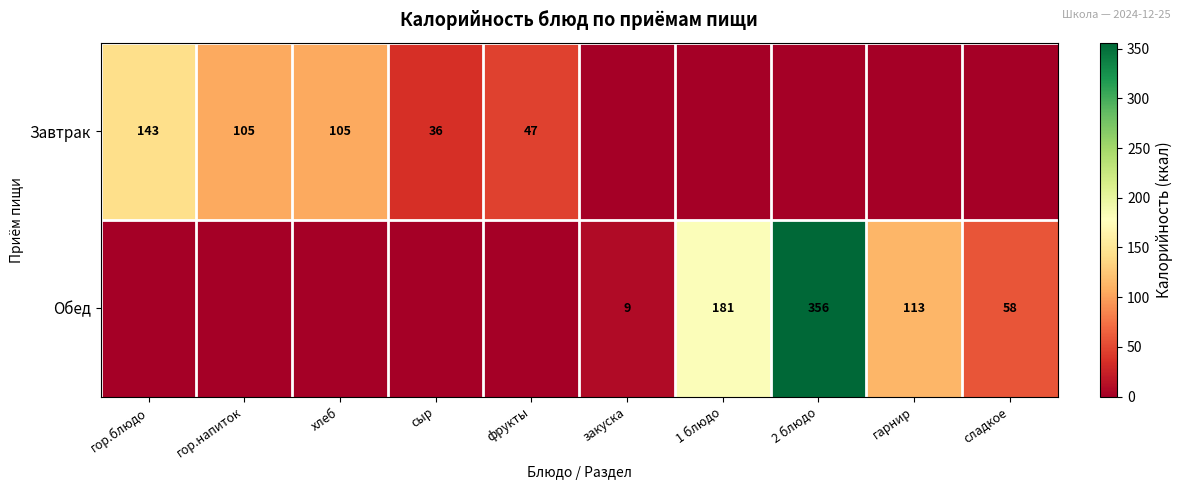

Is it true that Обед equals 78 at сладкое?

False